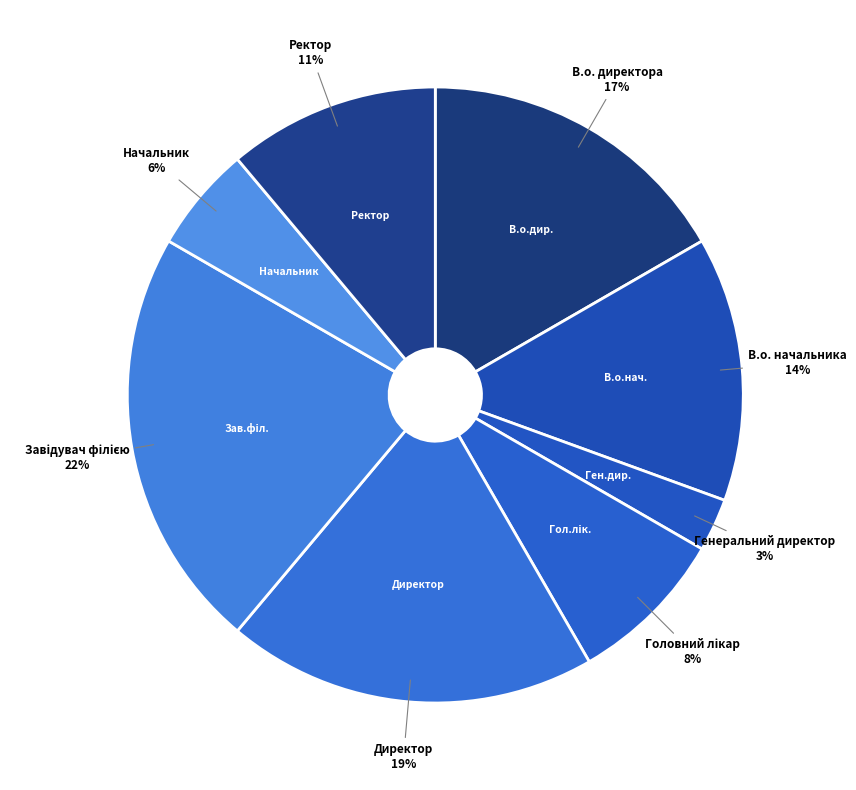

True or false: Ректор accounts for 11% of the total.

True